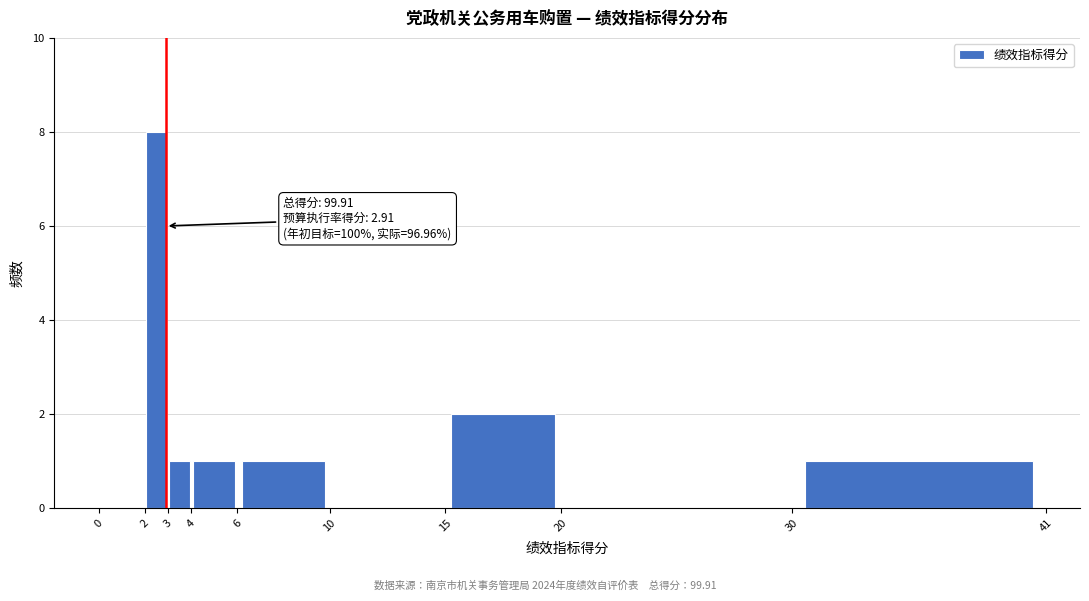

Over which range of the x-axis is the bar tallest?

2 to 3